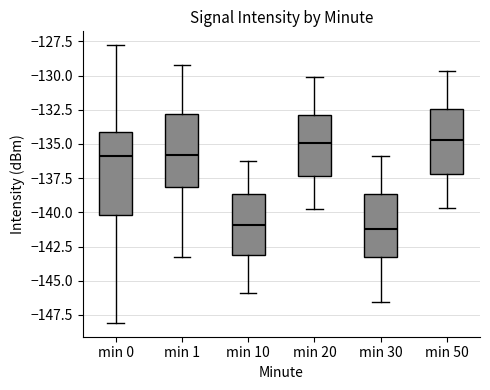

Where does the upper whisker of the box for min 10 end on the y-axis? The values are not printed on the chart, so give them approximately, as read against the axis.

-136.0